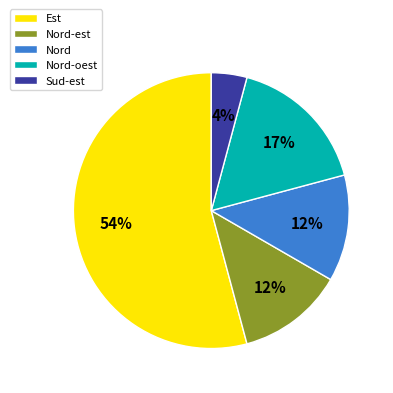

What is the largest slice in the pie chart?

Est